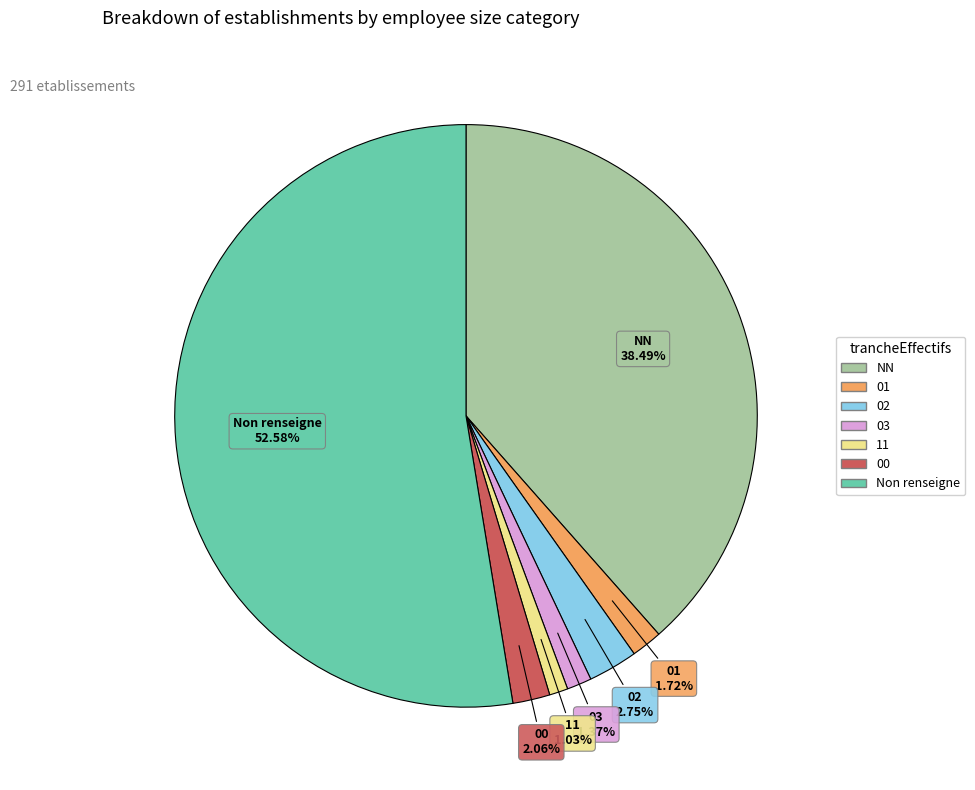

Does any single category account for the majority?

Yes